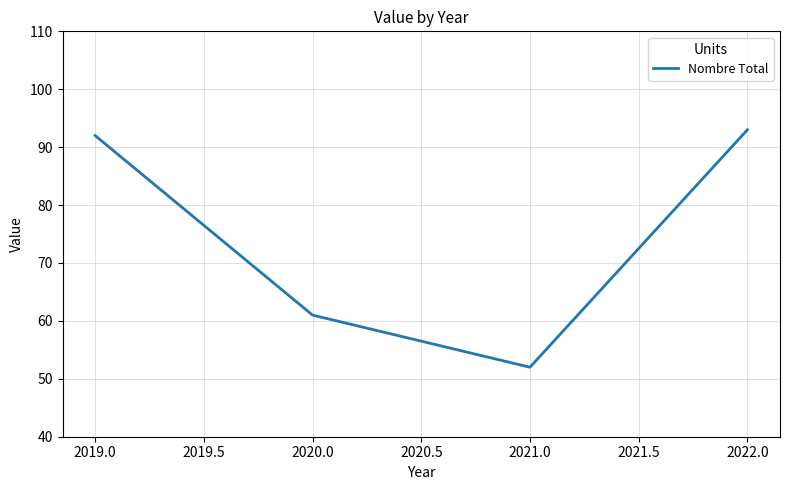

Where is the data nearest to the value 72?

2020.0